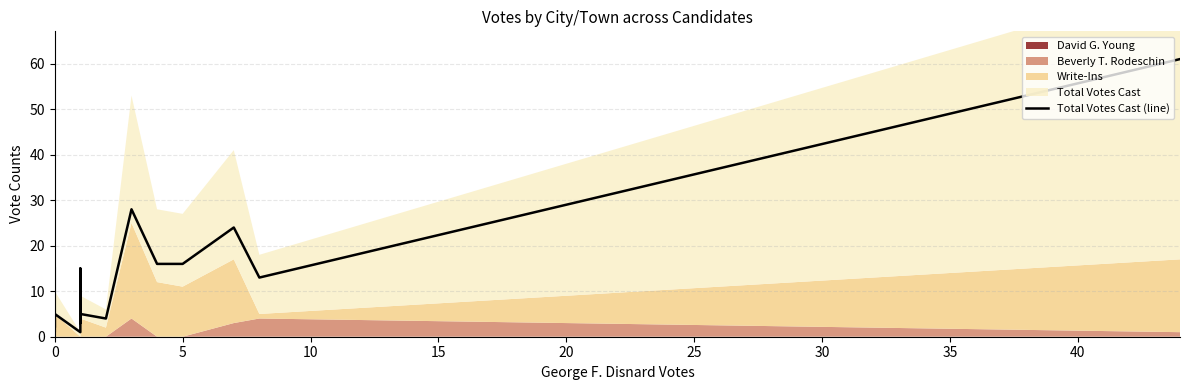

How many lines are shown in the chart?

1